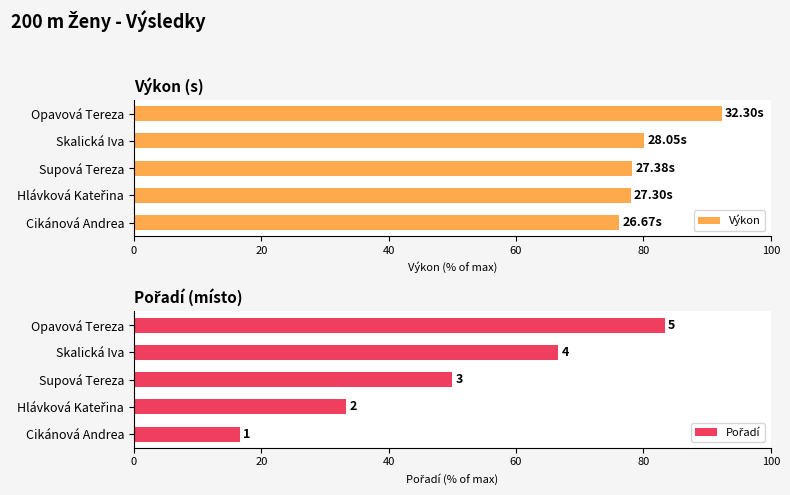

What is the average value of the Pořadí series?

50.0